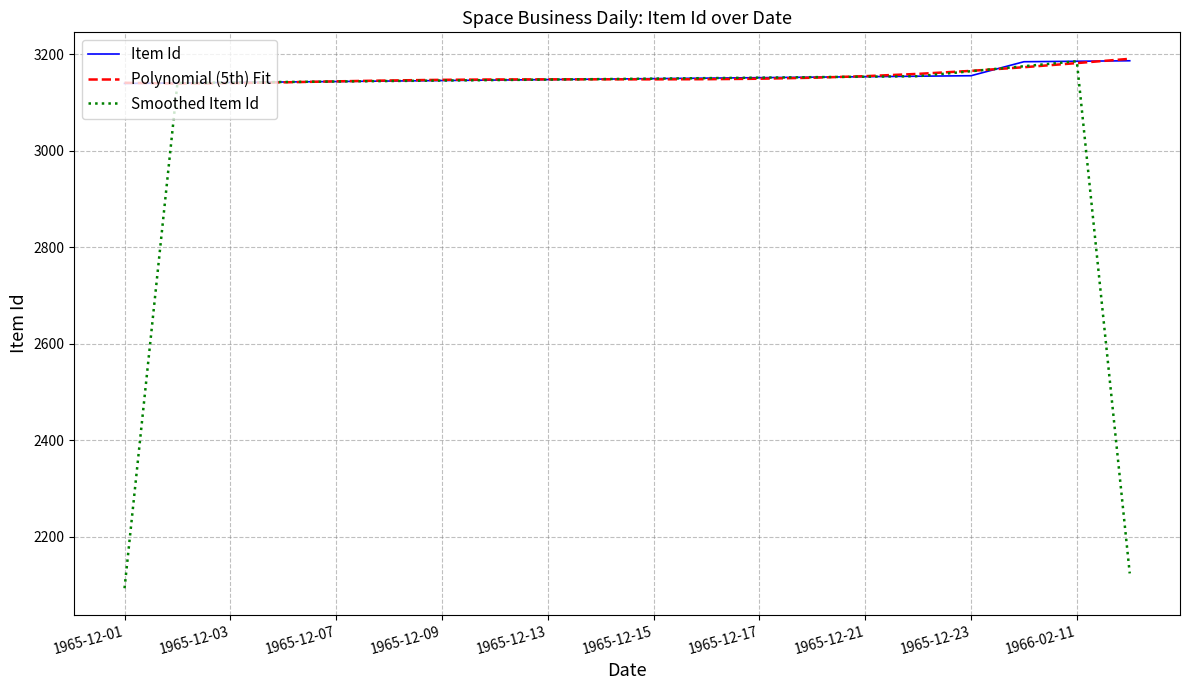

What is the minimum value shown in the chart?

2093.0